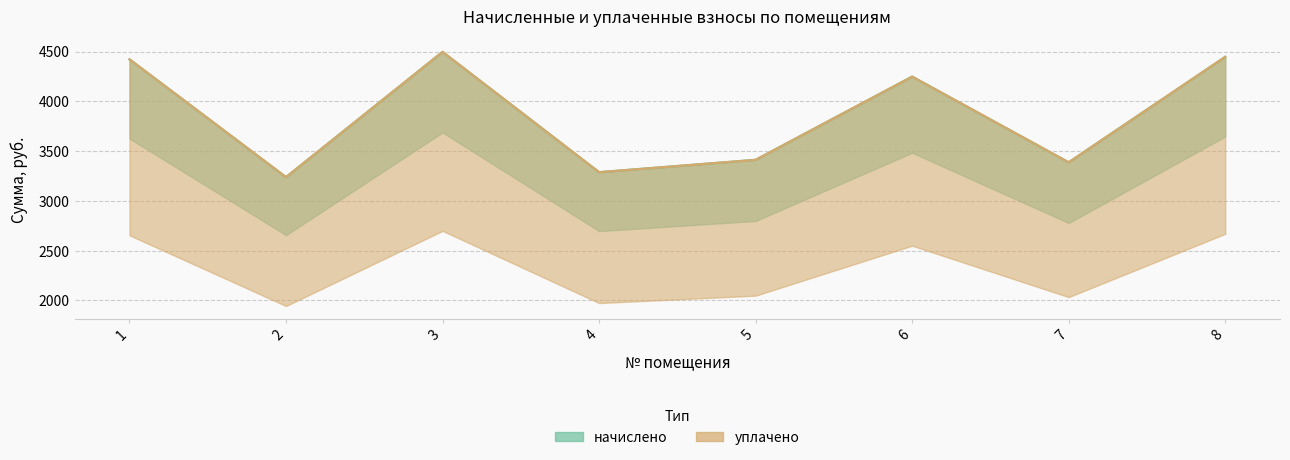

At how many categories does at least one series exceed 3994?

4